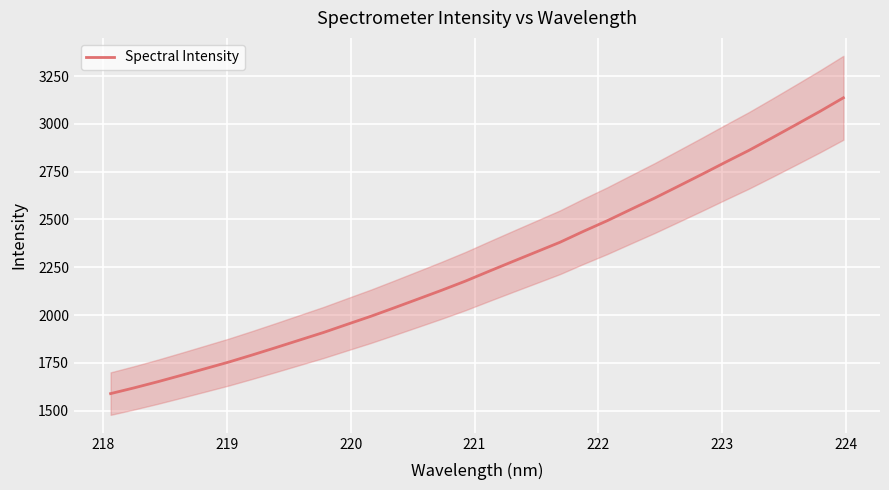

What is the lowest value of the Spectral Intensity series?

1588.8